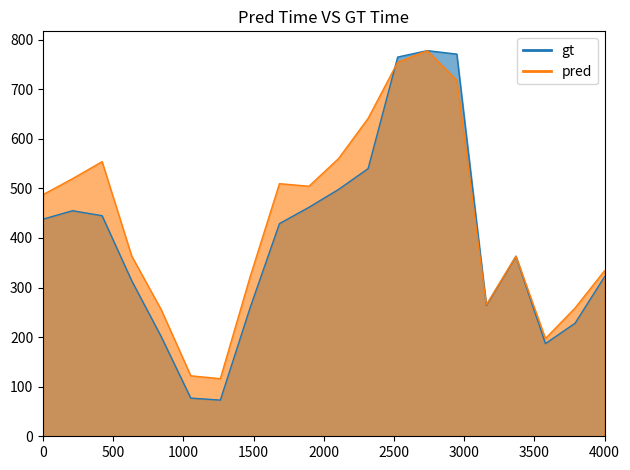

True or false: pred has more than 0 points higher than both neighbors.

True